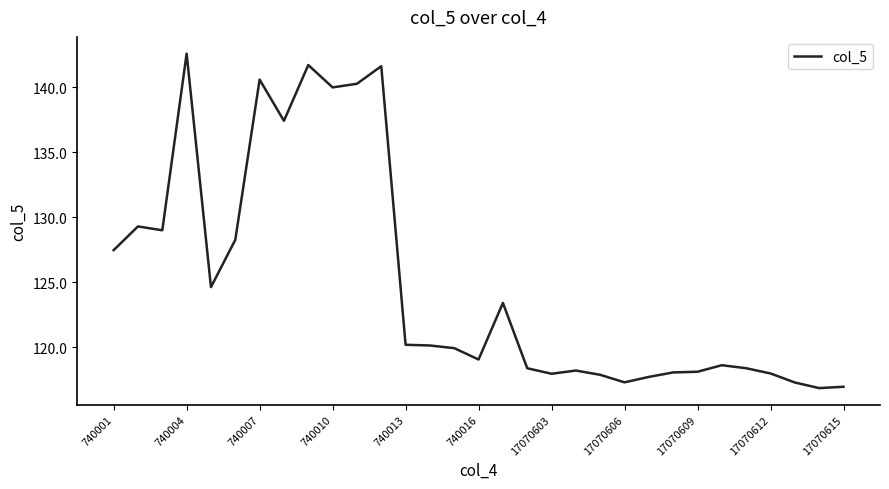

What is the minimum value shown in the chart?

116.8